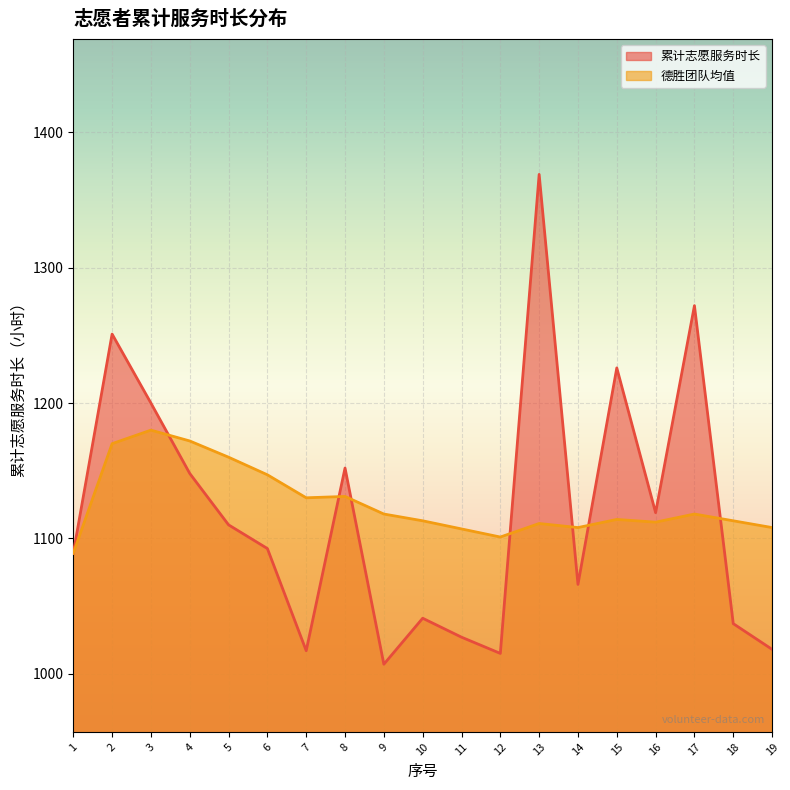

Reading left to right, transcribe all the data shown in this chart.

累计志愿服务时长: 1089.0	1251.0	1200.0	1148.0	1110.0	1092.5	1017.0	1152.0	1007.0	1041.0	1027.0	1015.0	1369.0	1066.0	1226.0	1119.0	1272.0	1037.0	1018.0
德胜团队均值: 1089.0	1170.0	1180.0	1172.0	1160.0	1147.0	1130.0	1131.0	1118.0	1113.0	1107.0	1101.0	1111.0	1108.0	1114.0	1112.0	1118.0	1113.0	1108.0